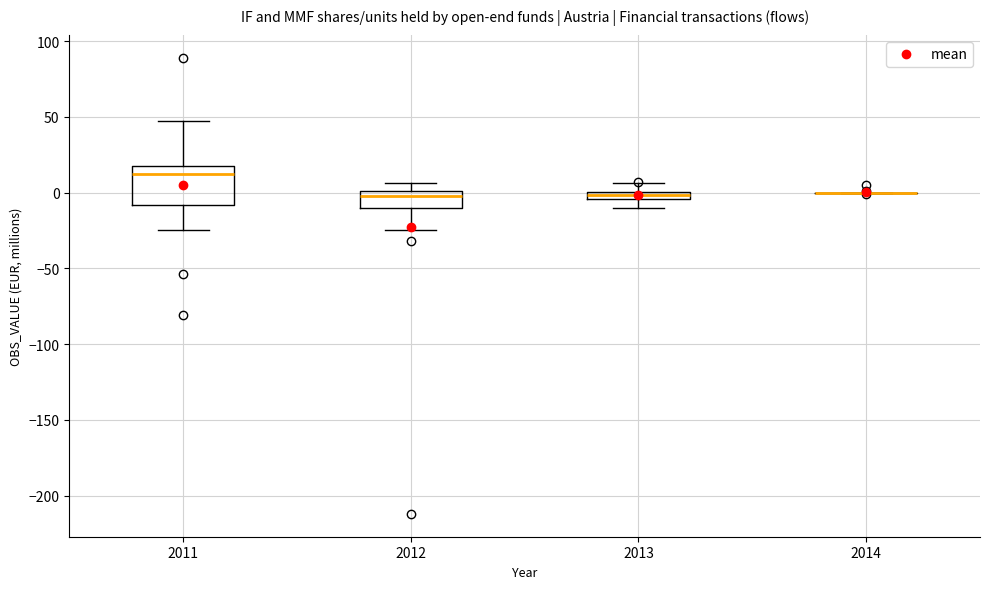

Where does the upper whisker of the box at x = 2013 end on the y-axis? The values are not printed on the chart, so give them approximately, as read against the axis.

5